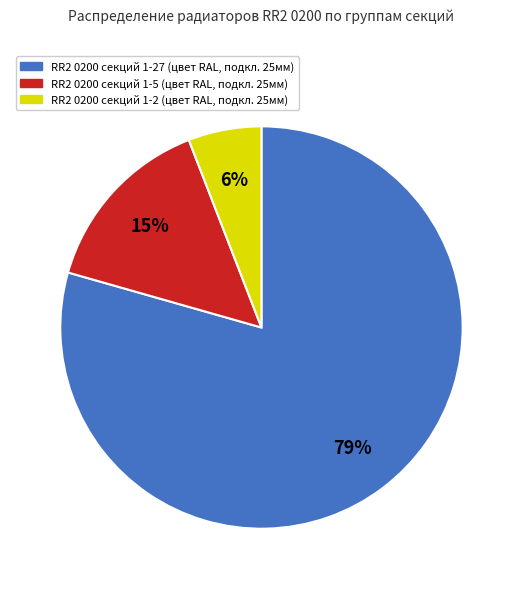

Which category has the biggest portion of the pie?

RR2 0200 секций 1-27 (цвет RAL, подкл. 25мм)